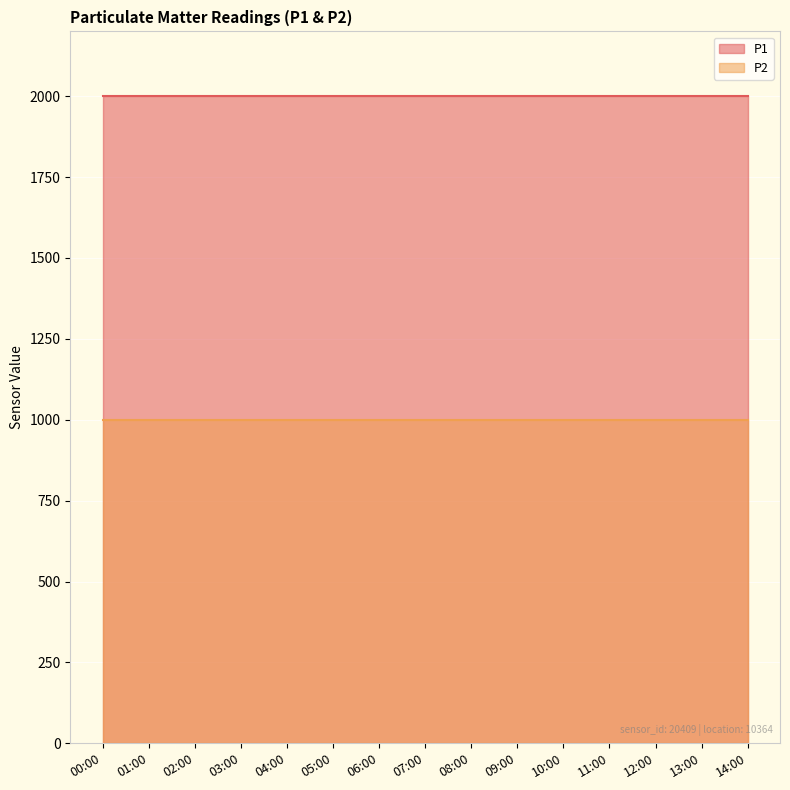

What position from the left is 09:00?

10